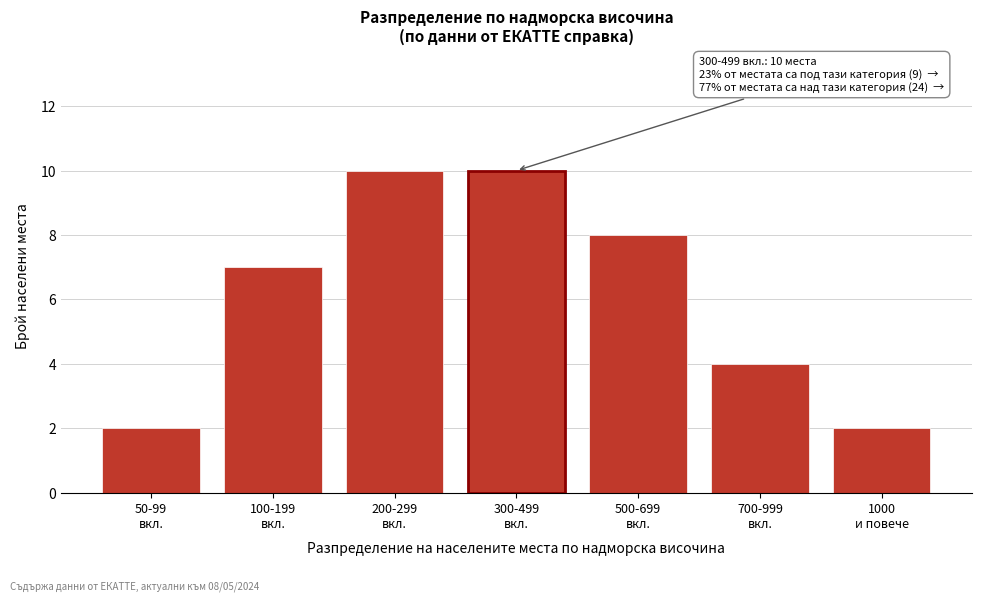

Reading left to right, extract all data points from this chart.

2	7	10	10	8	4	2